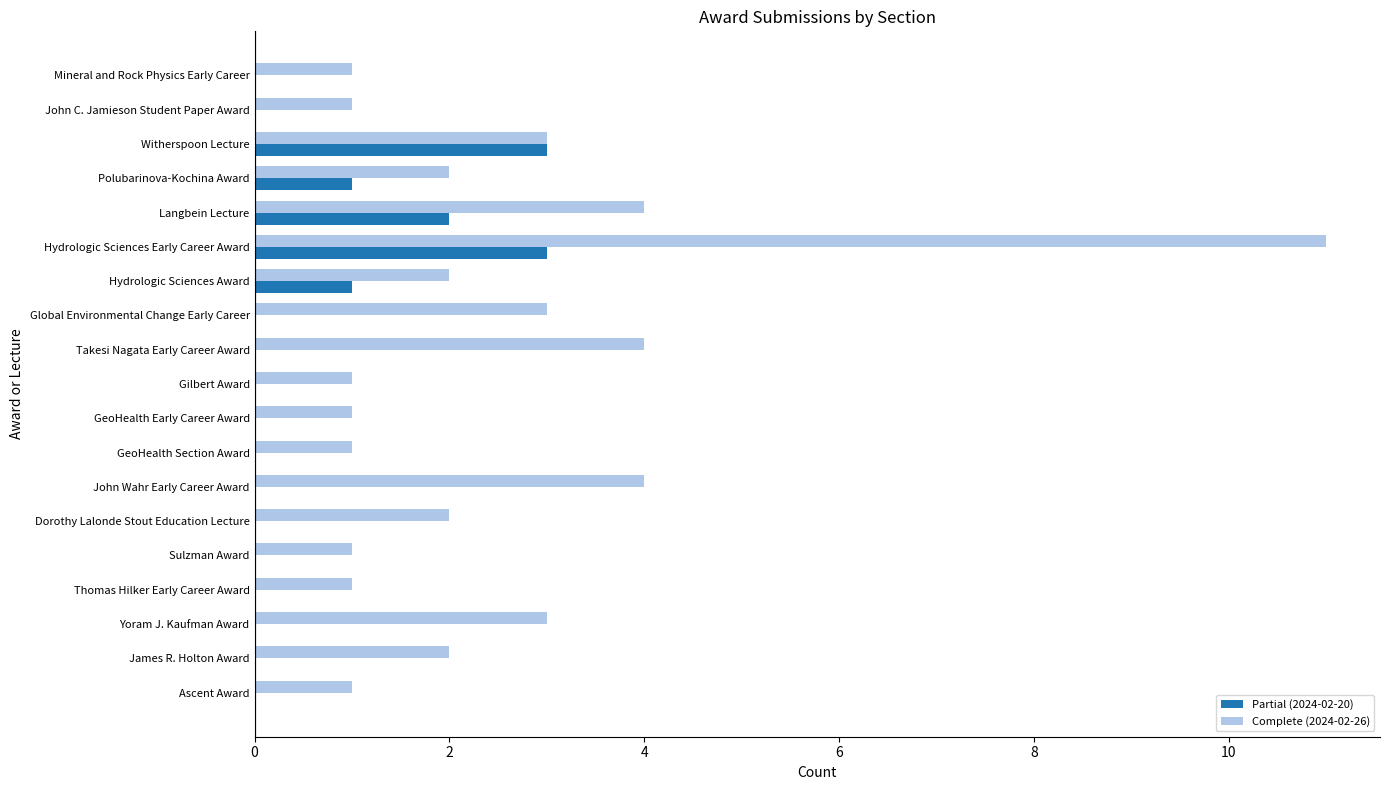

What is the greatest value displayed?

11